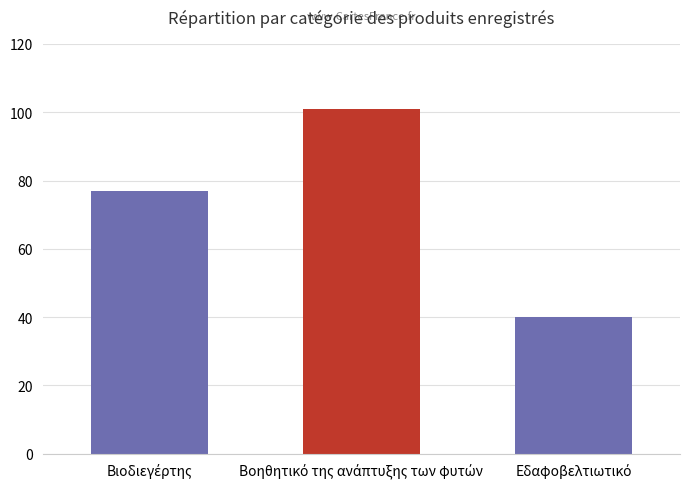

What is the value of the 1st bar from the left?

77